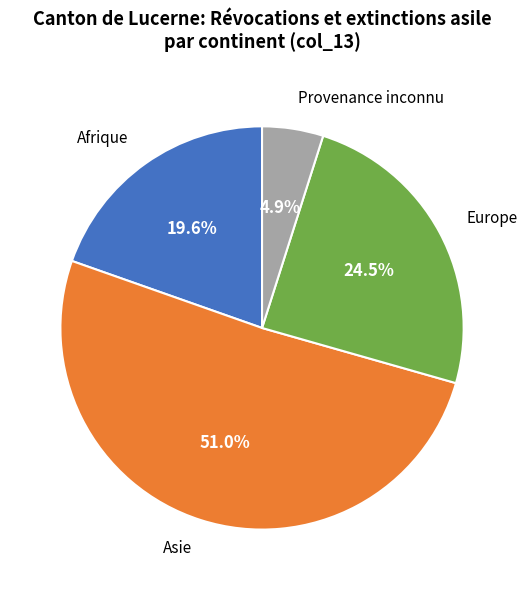

Count the number of slices in the pie.

4